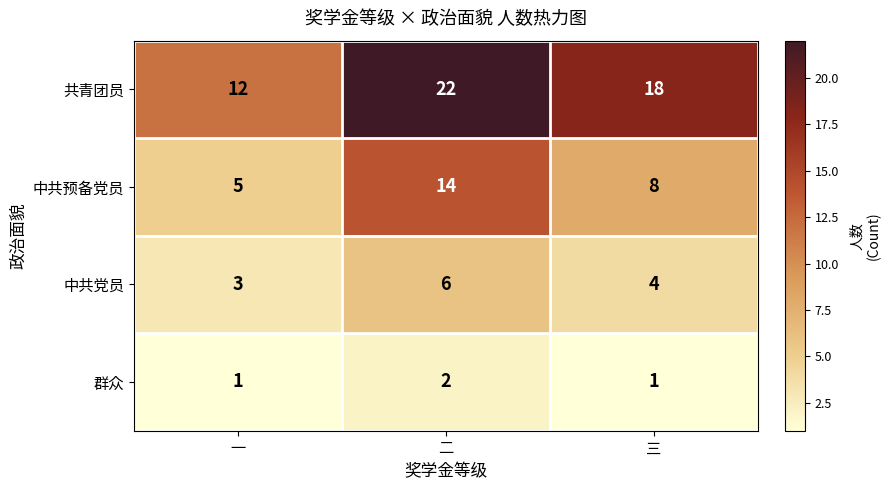

Reading left to right, list all the values displayed in this chart.

共青团员: 一=12	二=22	三=18
中共预备党员: 一=5	二=14	三=8
中共党员: 一=3	二=6	三=4
群众: 一=1	二=2	三=1